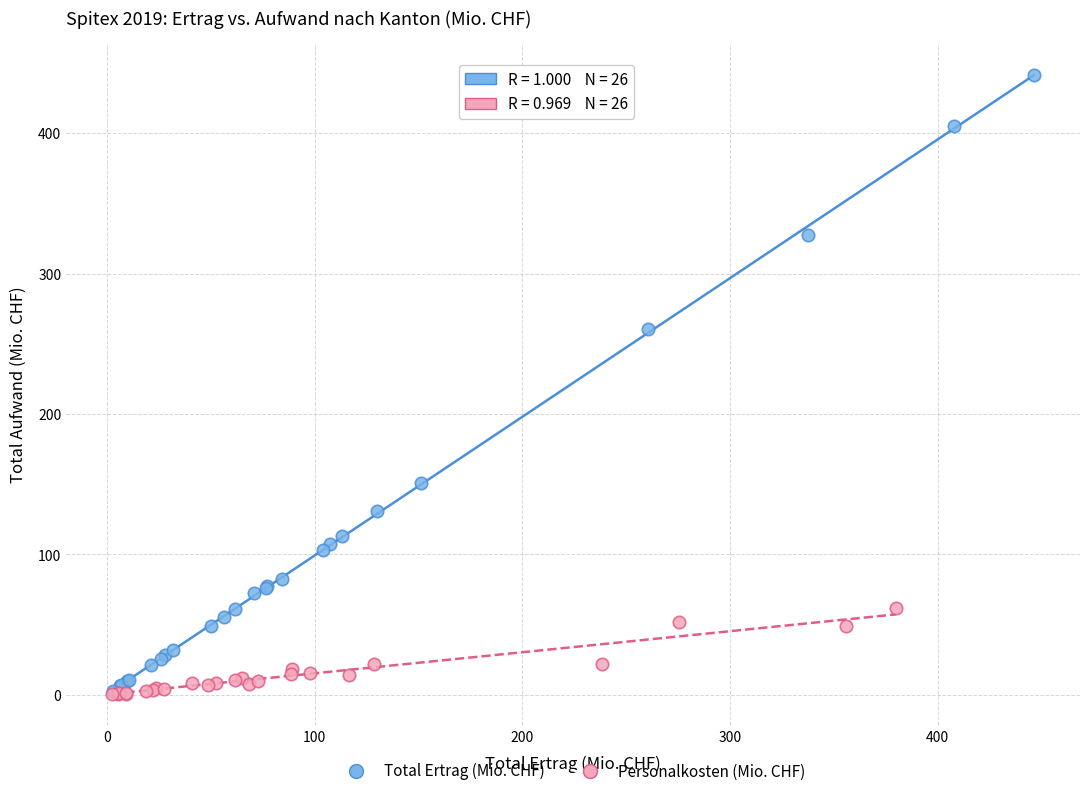

Which series contains the highest Y value?

Total Ertrag (Mio. CHF)